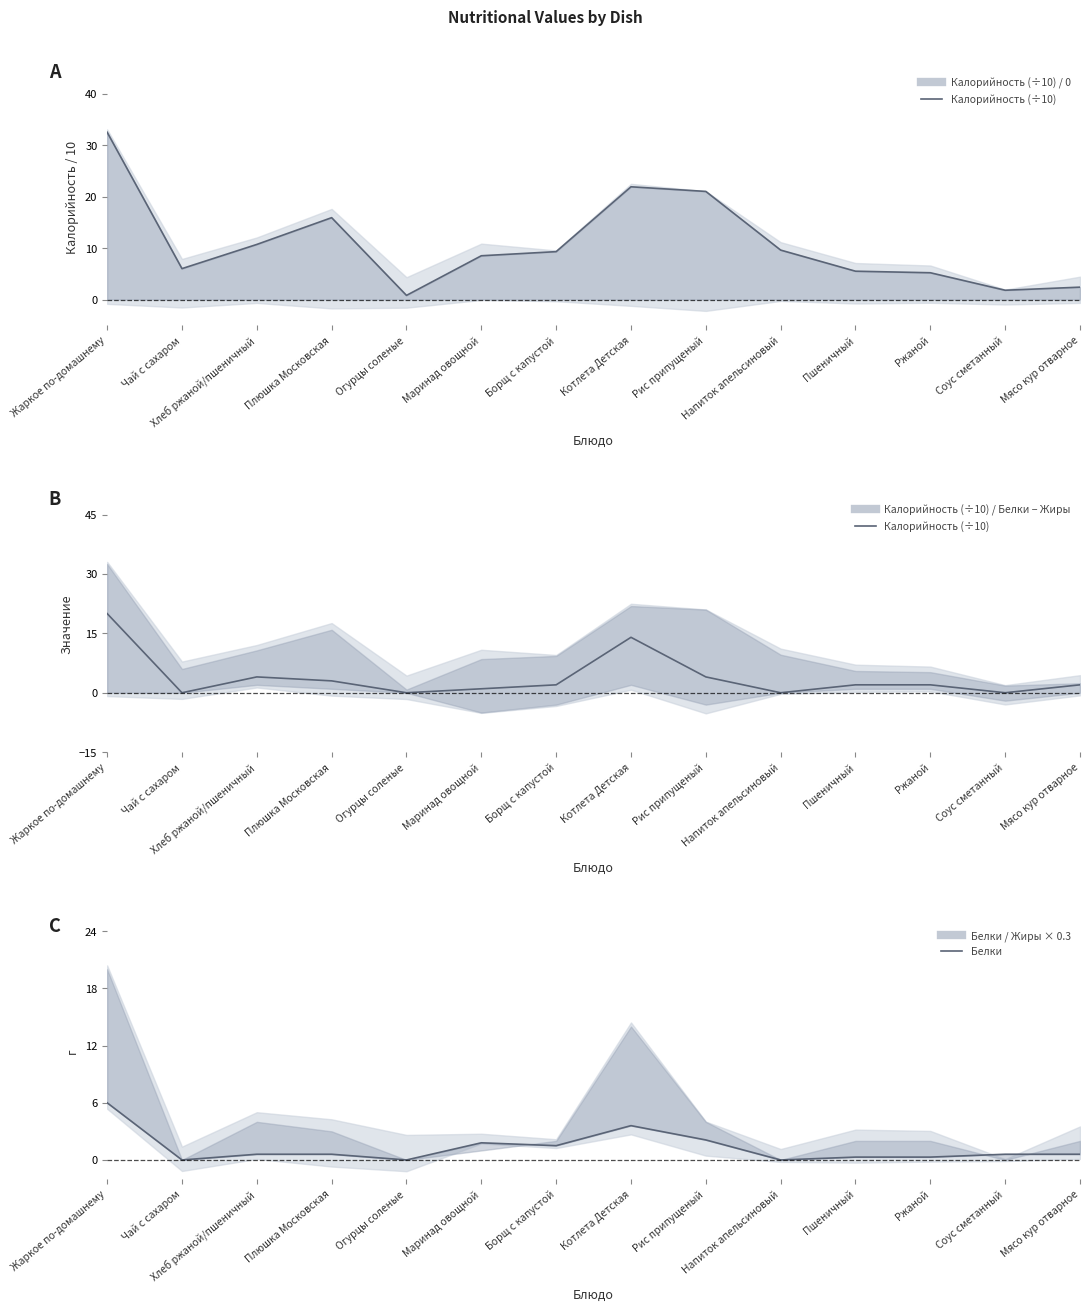

Is the value of Калорийность (÷10) at Огурцы соленые greater than the value of Белки at Ржаной?

No